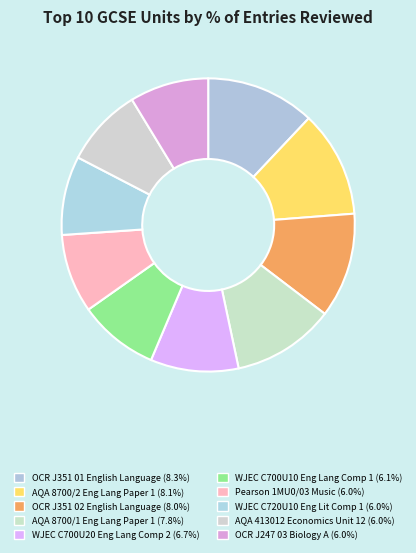

True or false: AQA 413012 Economics Unit 12 accounts for 9% of the total.

True